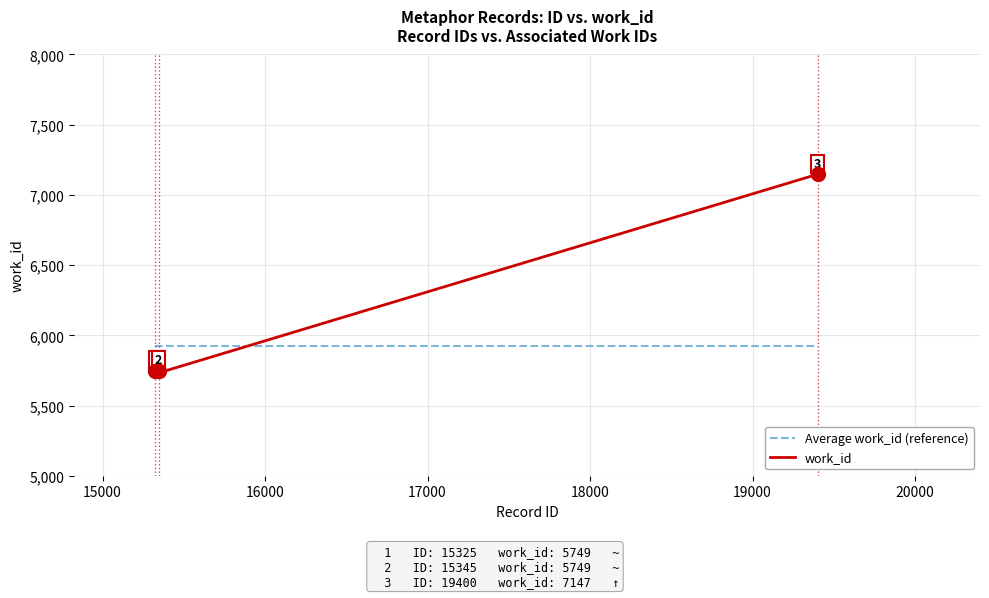

What is the greatest value displayed?

7147.0